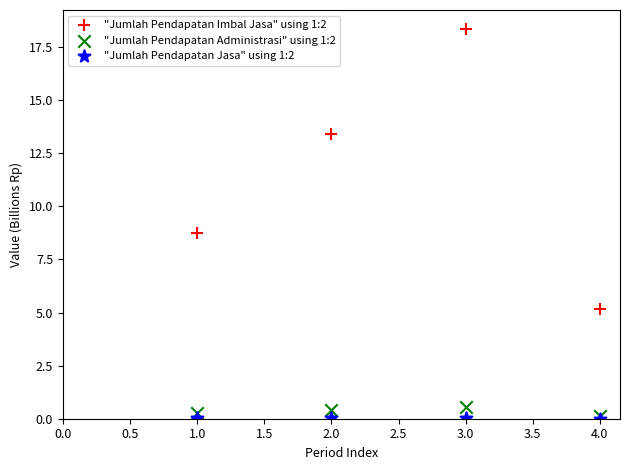

Across all series, what Y value is closest to 9?

8.7